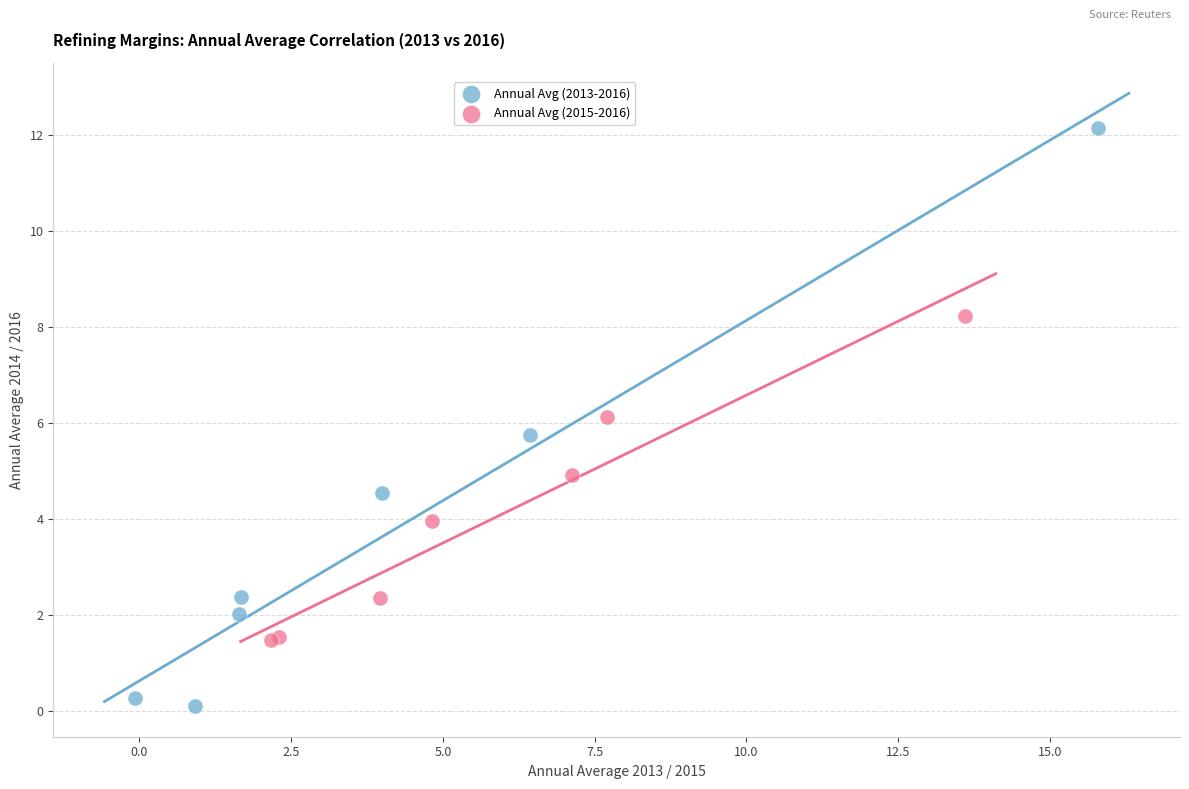

Which series contains the highest Y value?

Annual Avg (2013-2016)